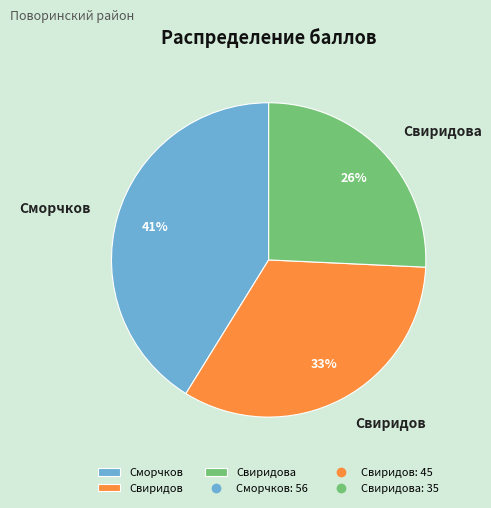

How many segments does this pie chart have?

3